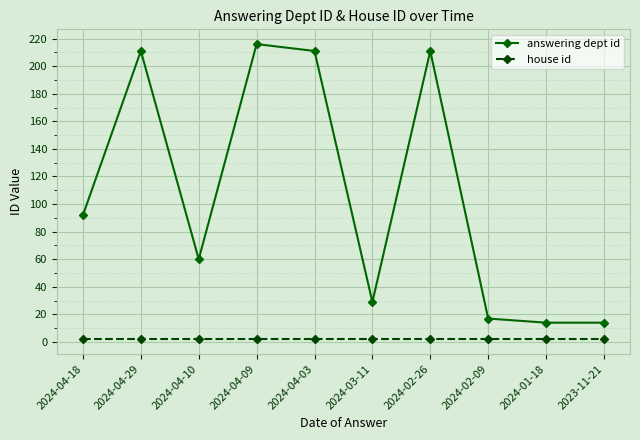

What is the sum of all answering dept id values?

1075